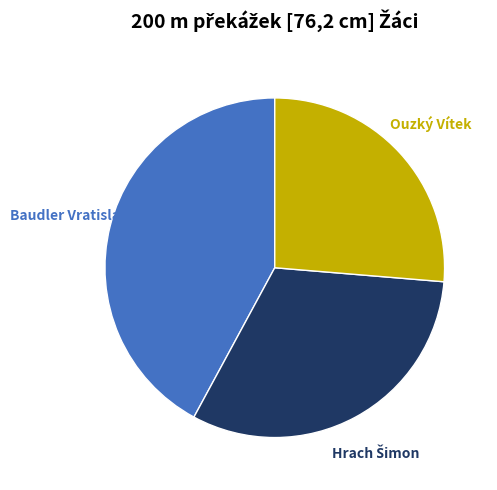

Which has a higher value, Ouzký Vítek or Baudler Vratislav?

Baudler Vratislav